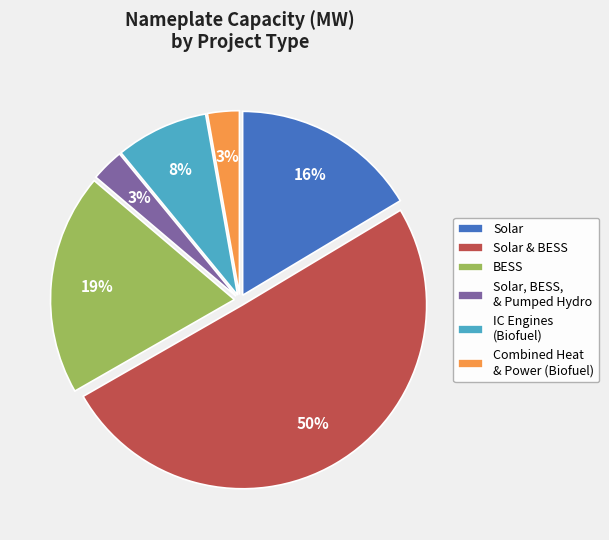

Approximately how many times larger is the value at Solar, BESS, & Pumped Hydro compared to IC Engines (Biofuel)?

0.4